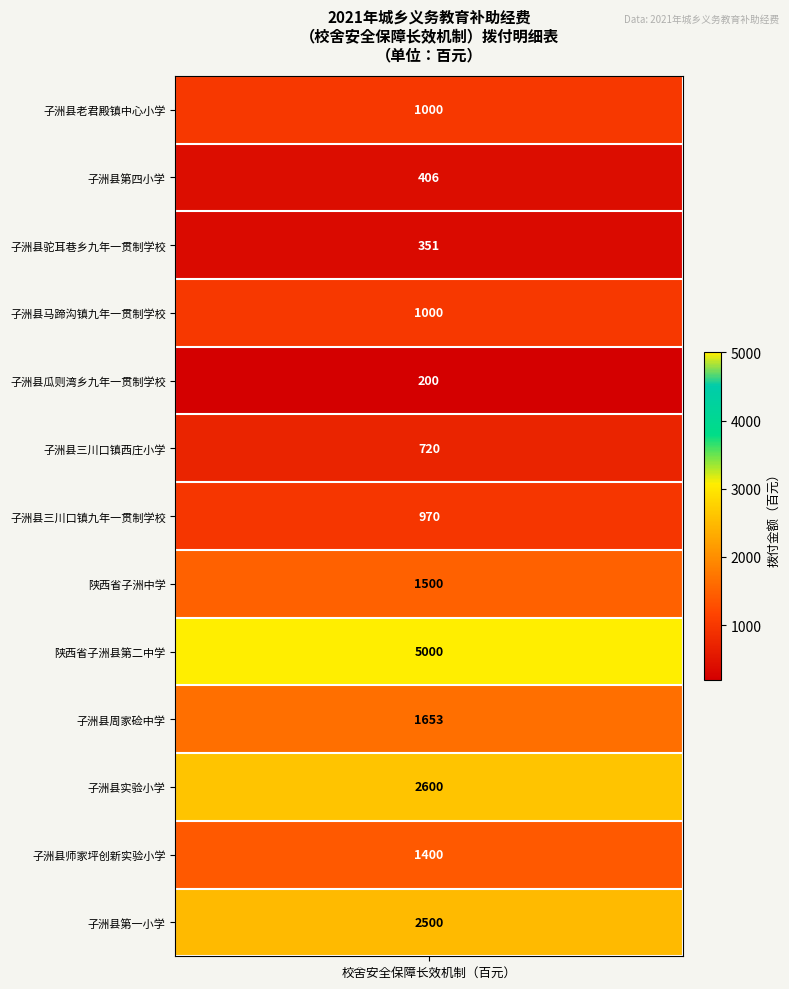

Approximately how many times larger is the value at 6 compared to 12?

0.4